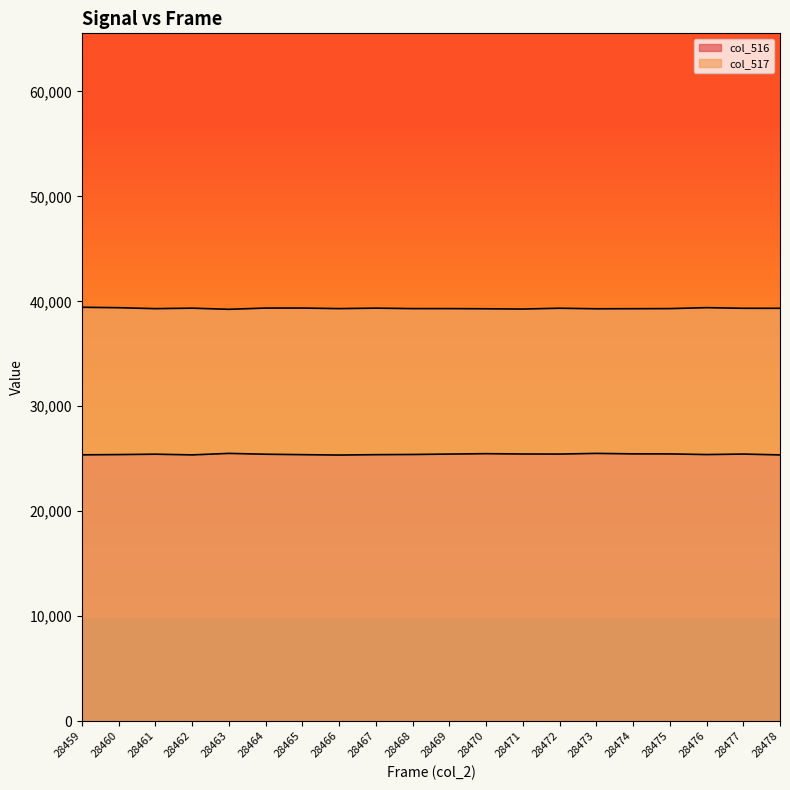

What is the value of the col_517 point at the 18th from the left?

39394